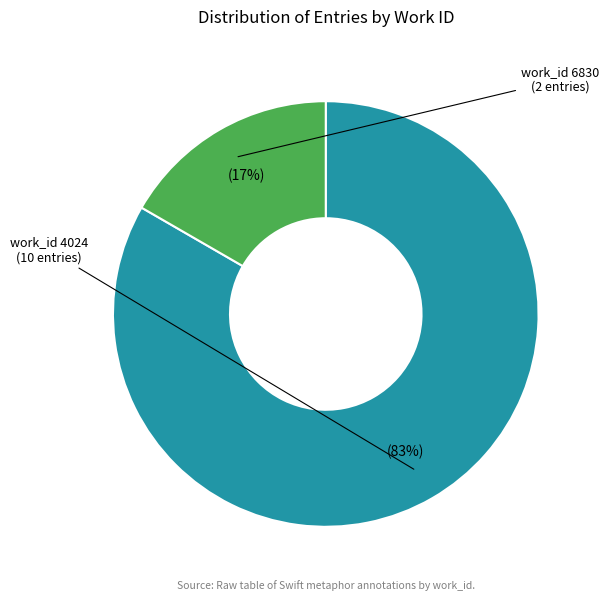

To the nearest percent, what is the average slice percentage?

50%